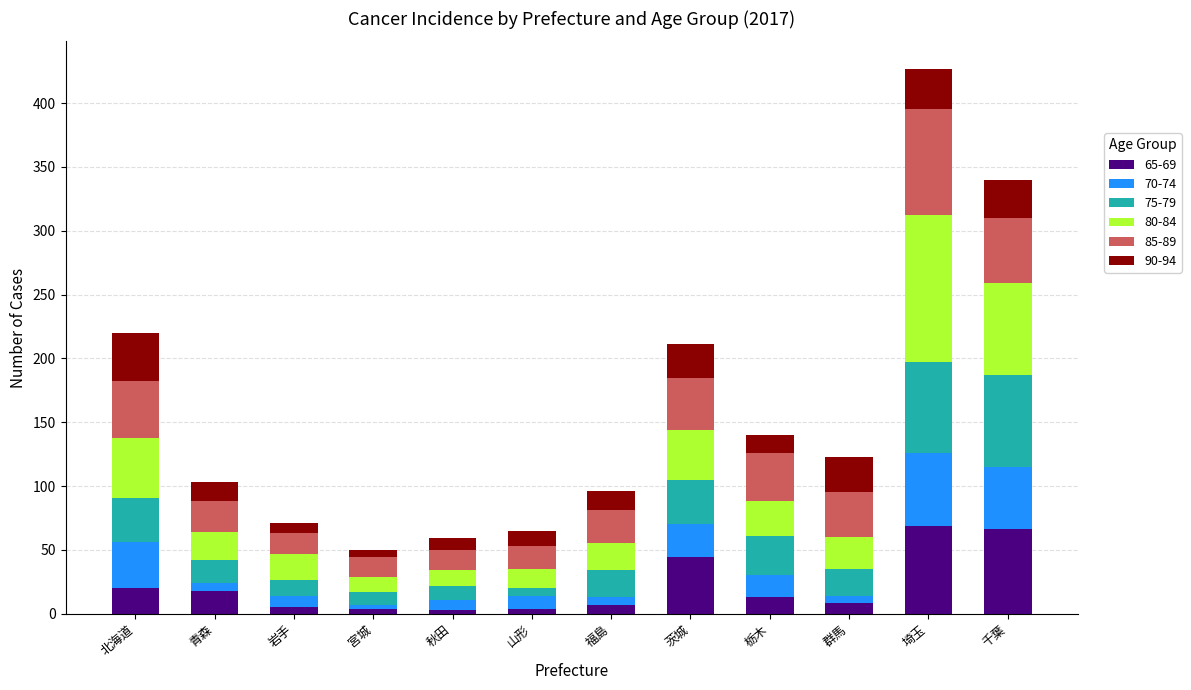

At which category is the sum across all series the highest?

埼玉